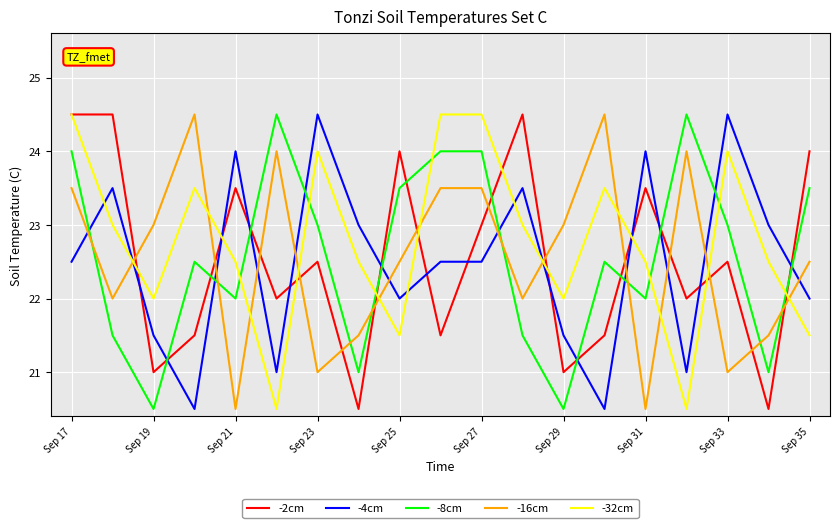

What is the lowest value of the -2cm series?

20.5